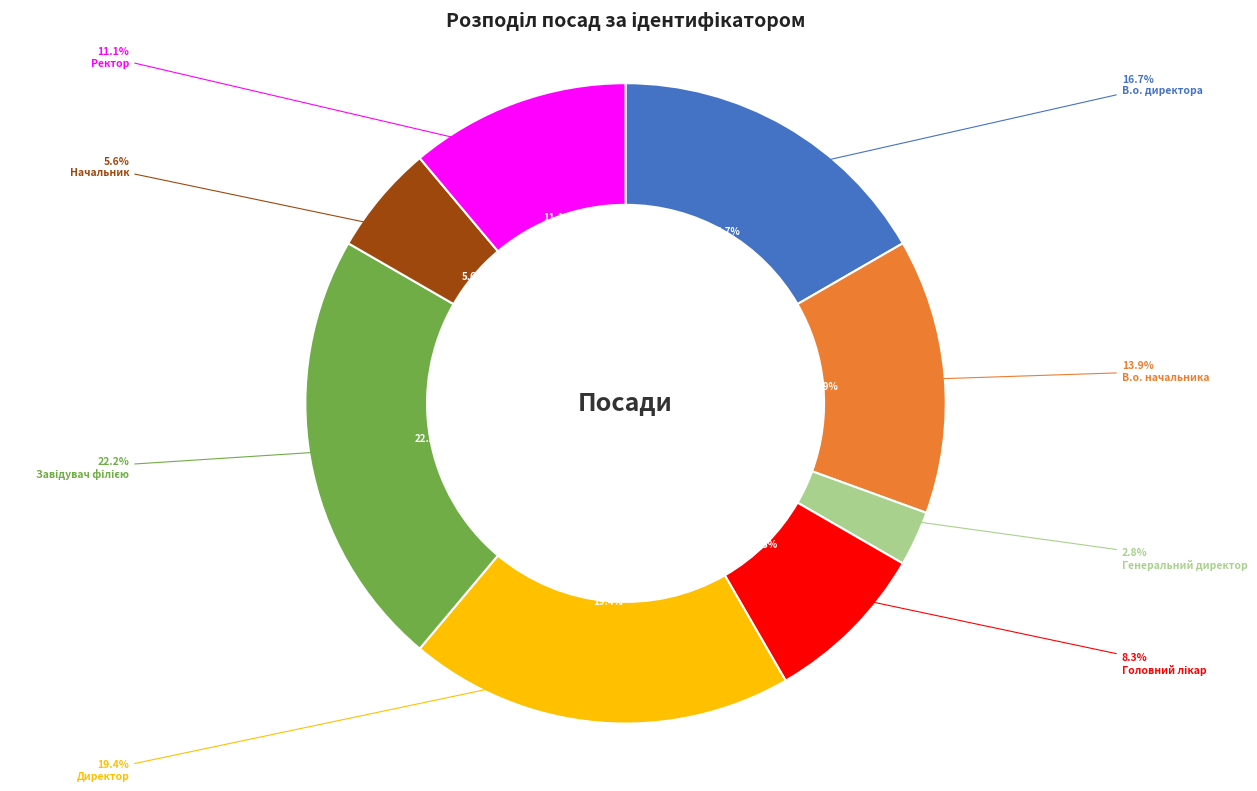

Is Начальник the majority of the pie?

No